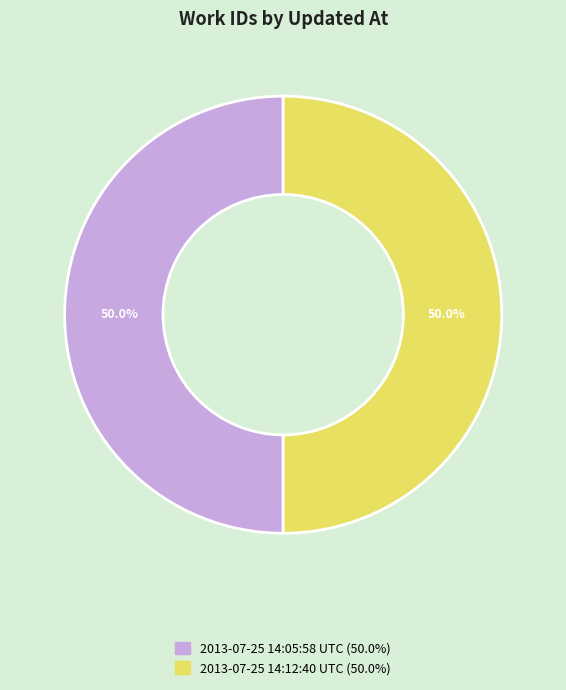

Combined, do 2013-07-25 14:12:40 UTC and 2013-07-25 14:05:58 UTC account for over 50%?

Yes